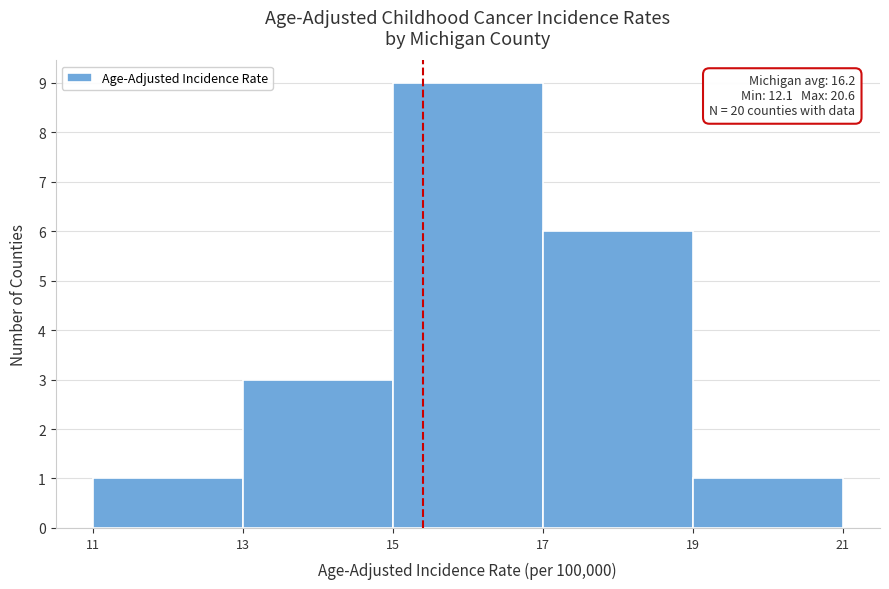

Which range on the x-axis has the tallest bar?

15 to 17